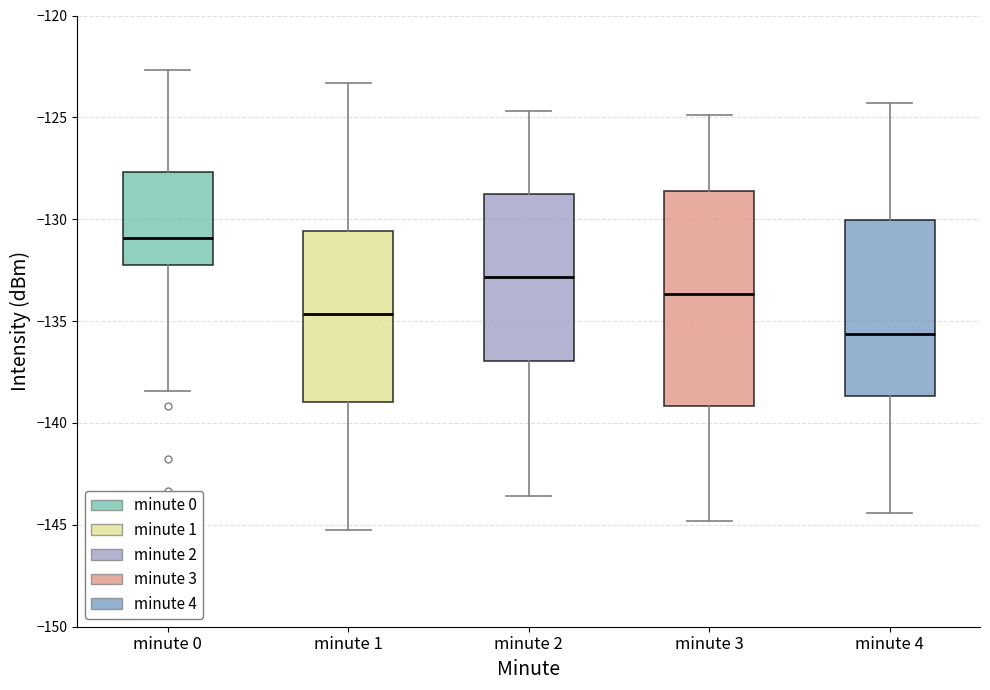

Reading left to right, read every box against the y-axis: the position of its median line, the range the box covers, and the ends of its whiskers. The values are not printed on the chart, so give them approximately, as read against the axis.

minute 0: median -131.0, box -132.0 to -127.5, whiskers -138.5 to -122.5
minute 1: median -134.5, box -139.0 to -130.5, whiskers -145.5 to -123.5
minute 2: median -133.0, box -137.0 to -128.5, whiskers -143.5 to -124.5
minute 3: median -133.5, box -139.0 to -128.5, whiskers -145.0 to -125.0
minute 4: median -135.5, box -138.5 to -130.0, whiskers -144.5 to -124.5